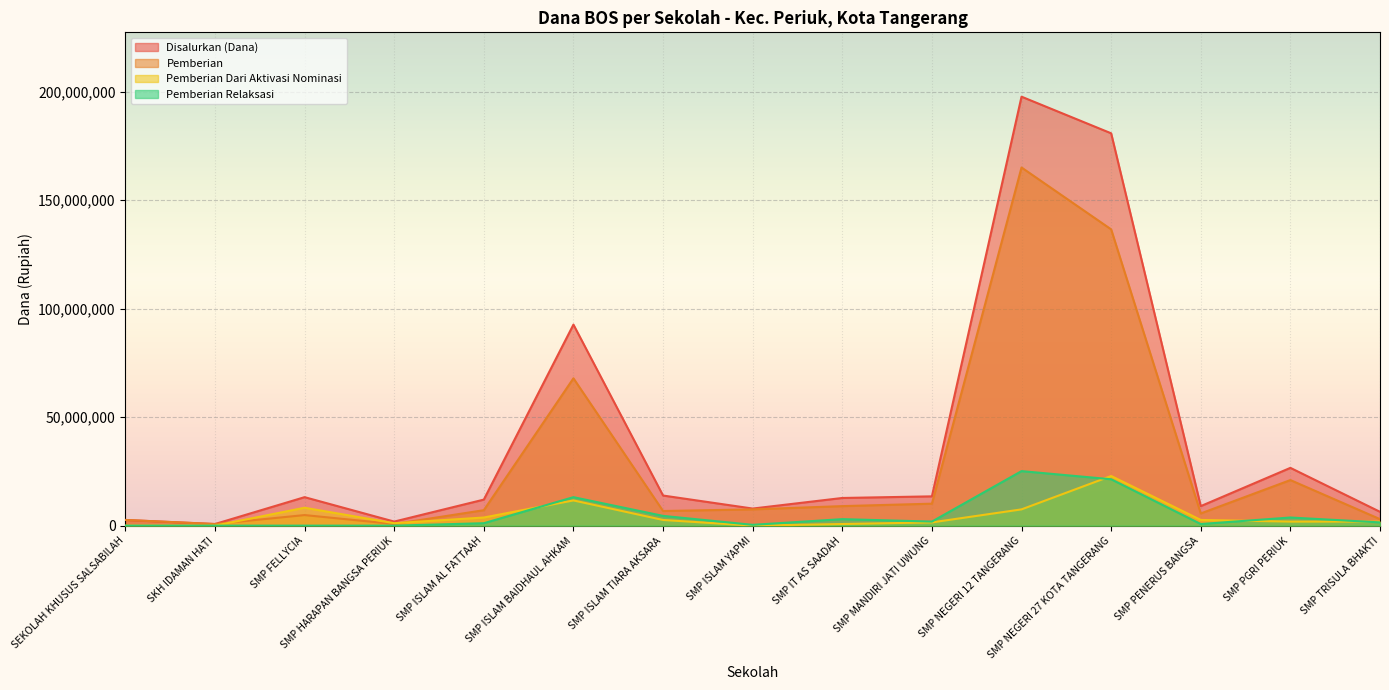

What is the label of the 13th point from the left?

SMP PENERUS BANGSA